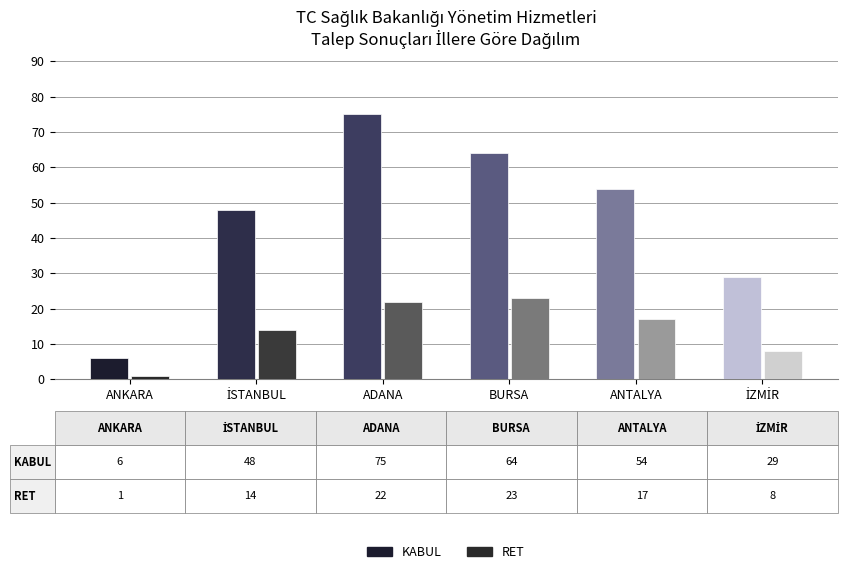

Reading right to left, transcribe all the data shown in this chart.

KABUL: 29	54	64	75	48	6
RET: 8	17	23	22	14	1